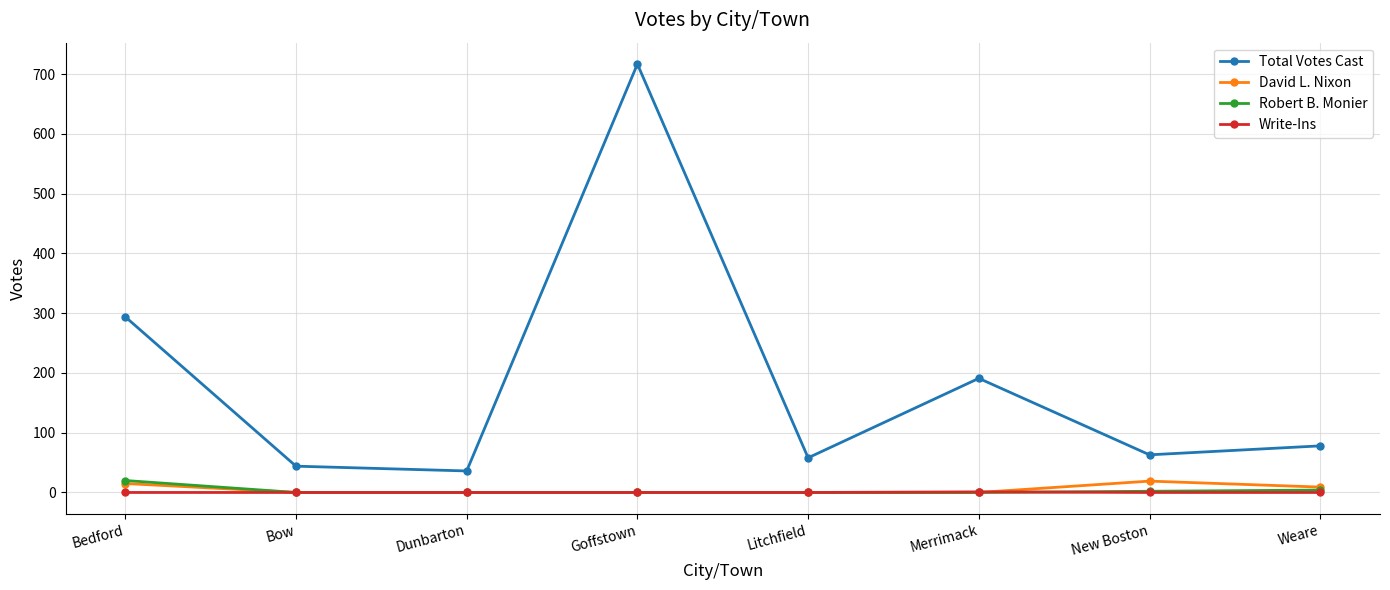

What is the difference between the highest and lowest values at Litchfield?

58